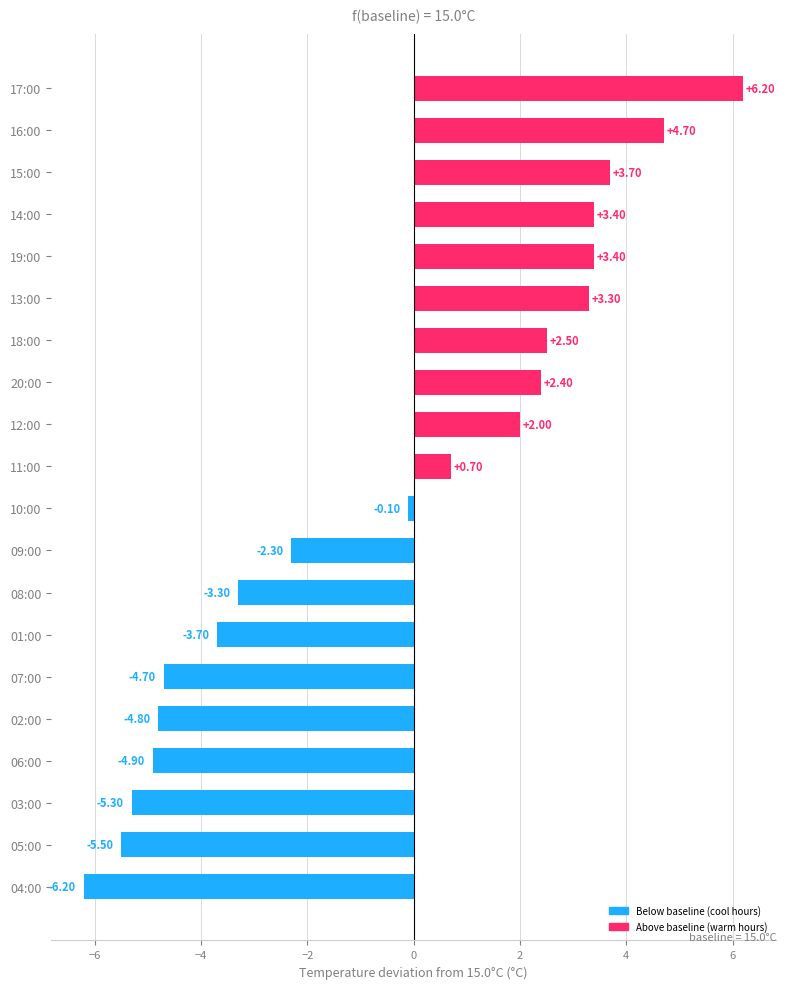

Between 17:00 and 13:00, which is larger?

17:00